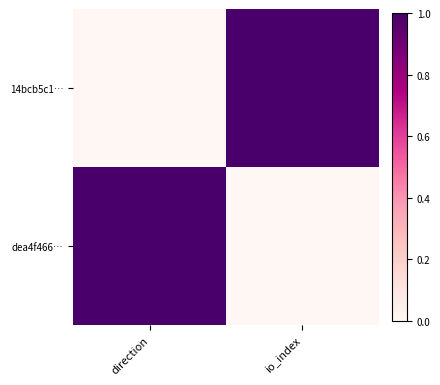

Reading left to right, extract all data points from this chart.

14bcb5c1…: direction=0	io_index=1
dea4f466…: direction=1	io_index=0